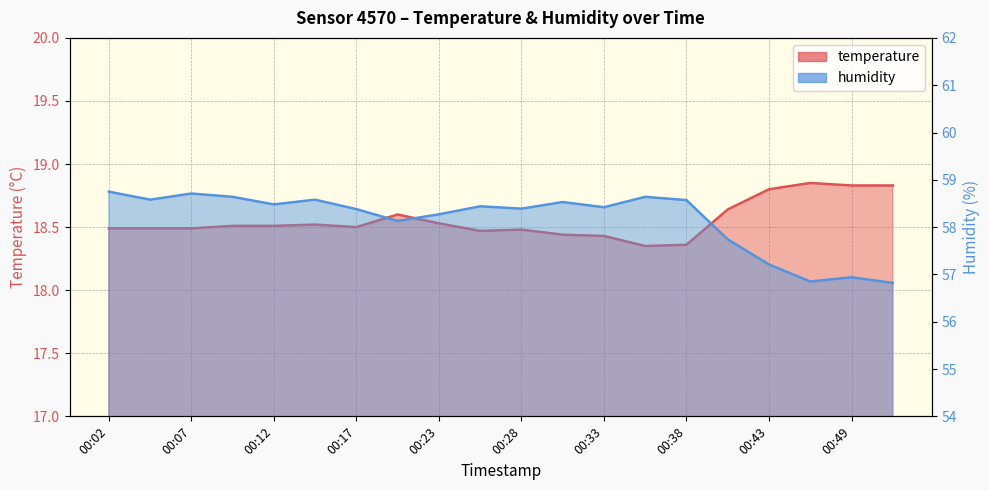

Does the chart have visible grid lines?

Yes